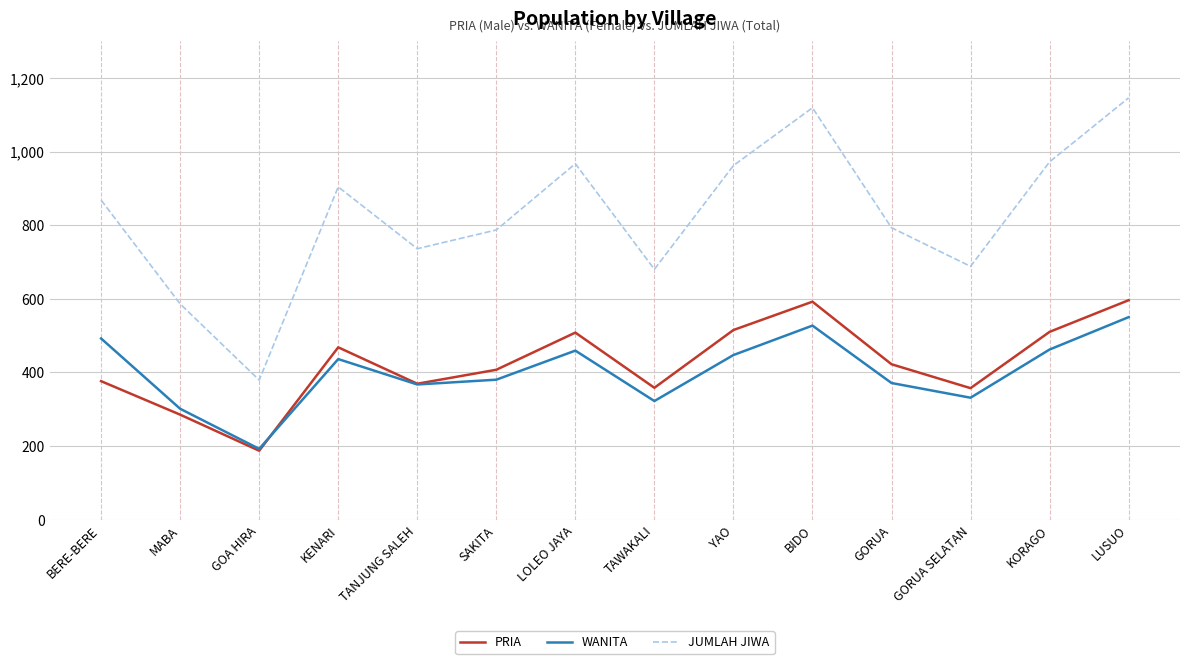

Is this an area chart (filled region under the line)?

No